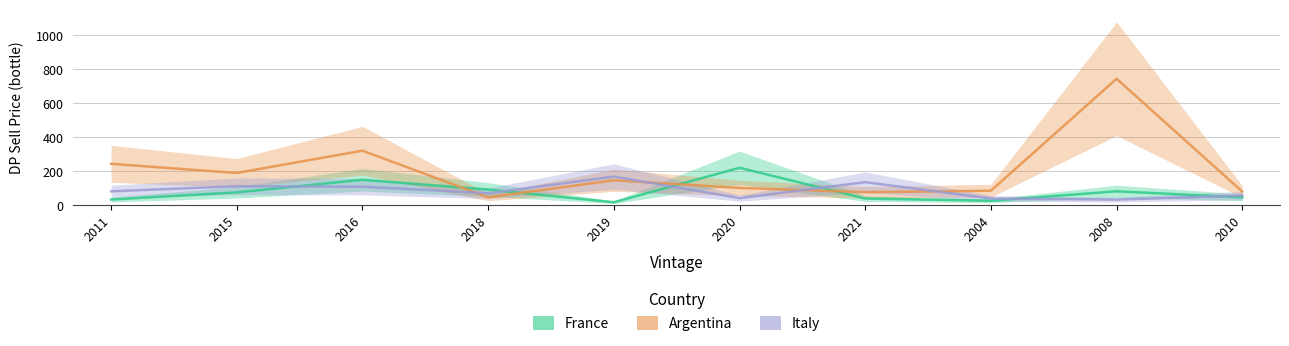

At 2021, list the series in order from largest to smallest.

Italy, Argentina, France